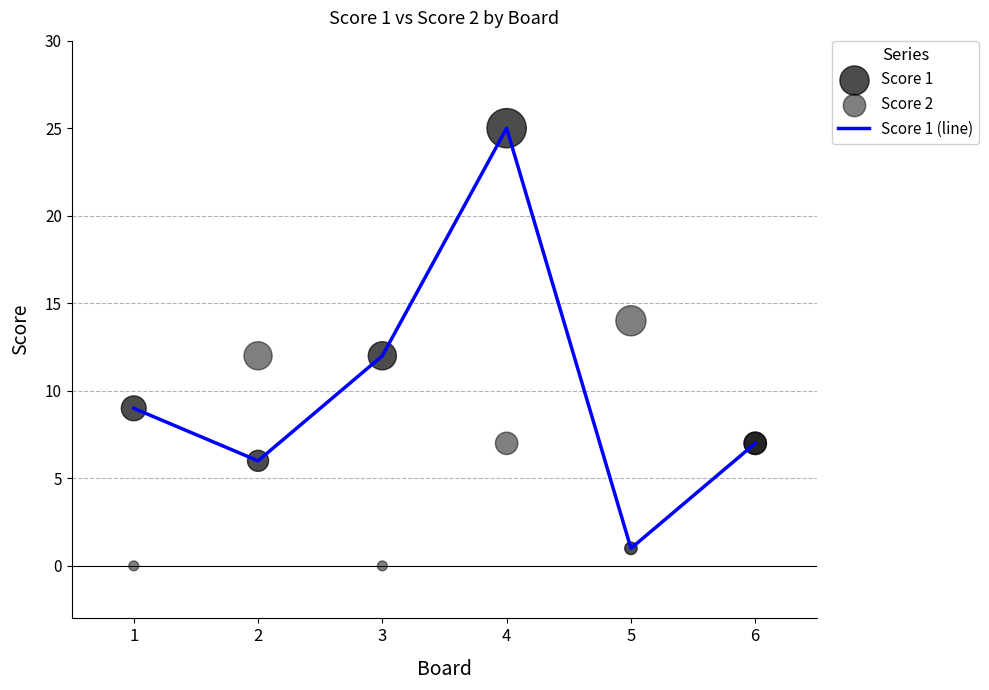

What is the total value across all series at 4?

57